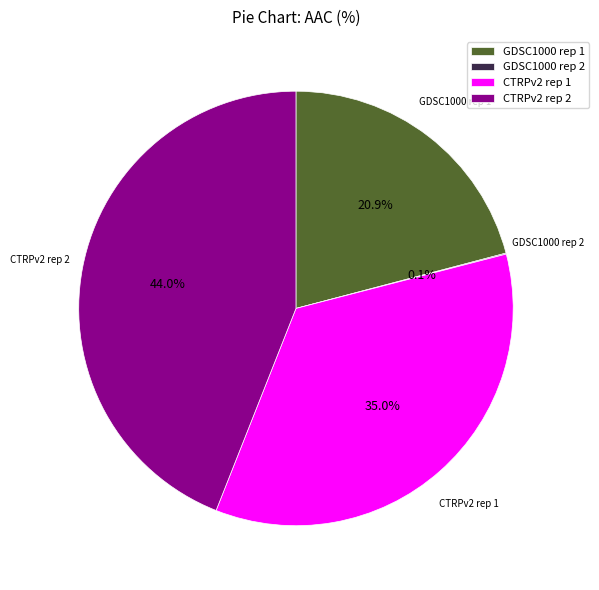

What is the ratio of the value at GDSC1000 rep 1 to the value at CTRPv2 rep 1?

0.6